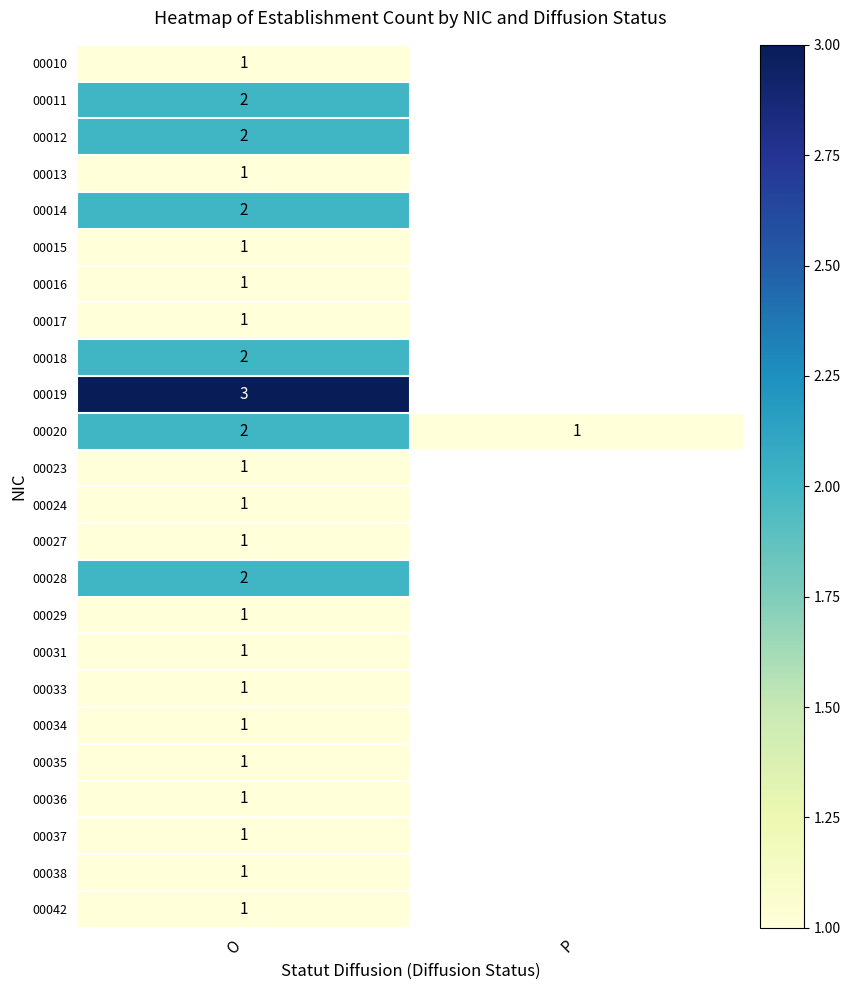

What is the maximum value for 00018?

2.0